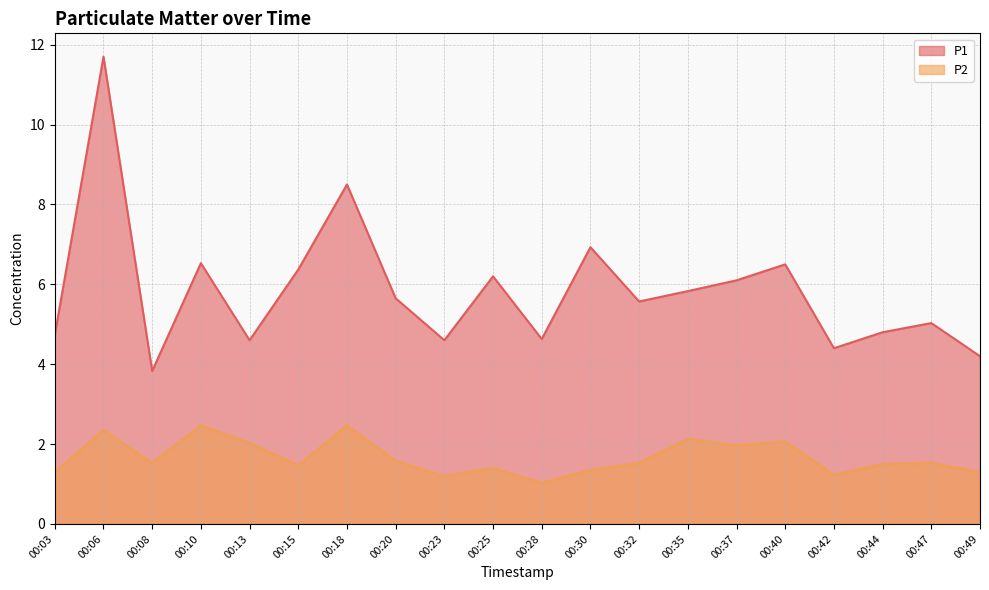

Which series has the widest spread of values?

P1